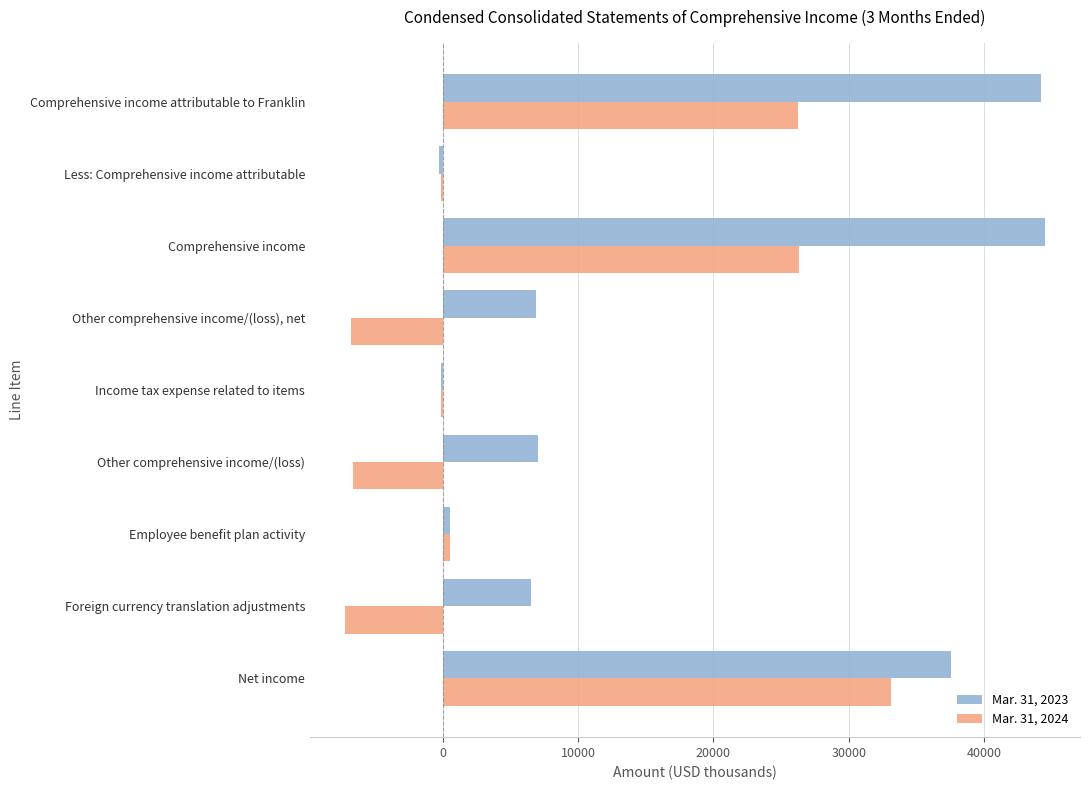

What is the greatest value displayed?

44487